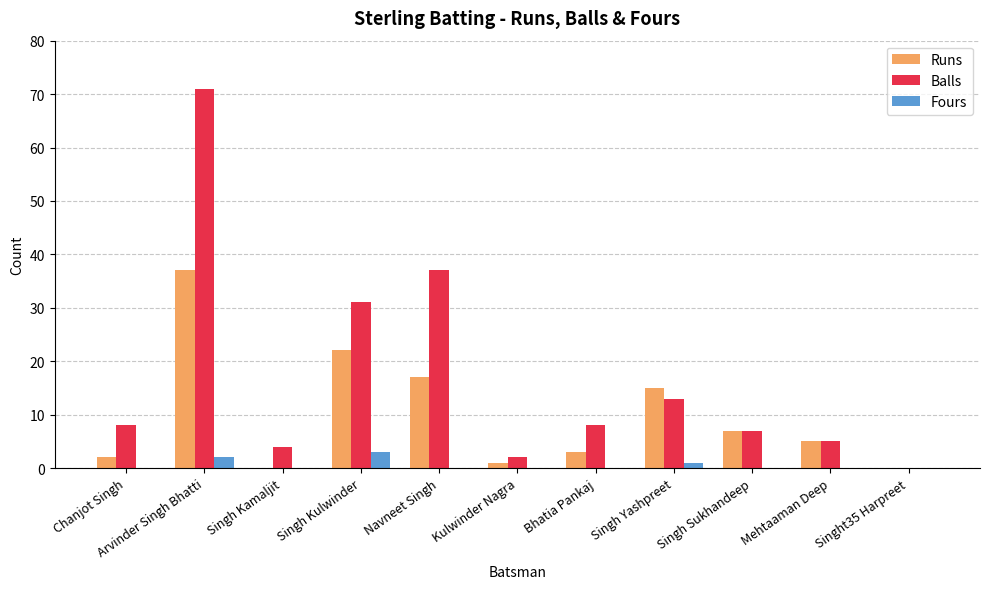

What is the greatest value displayed?

71